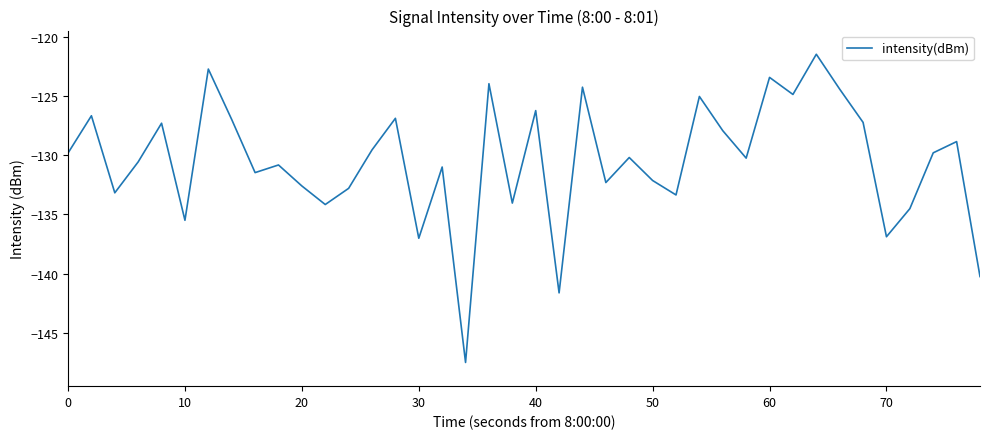

Does the chart have visible grid lines?

No